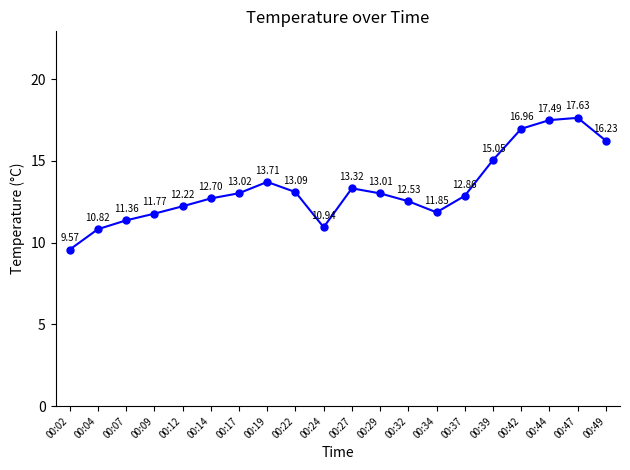

What is the average value?

13.3